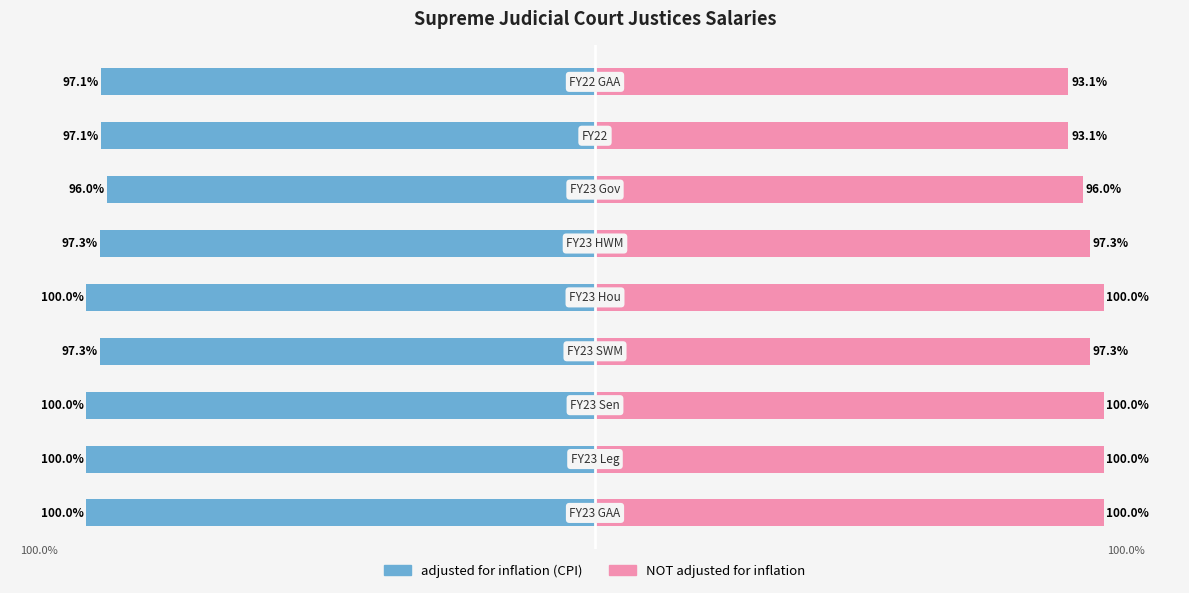

Rank the series at −50 from highest to lowest value.

NOT adjusted for inflation, adjusted for inflation (CPI)